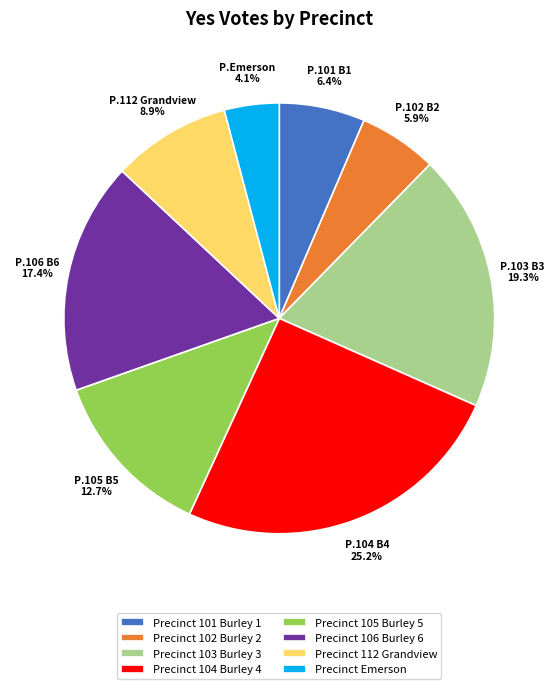

Rank the categories by value from highest to lowest.

Precinct 104 Burley 4, Precinct 103 Burley 3, Precinct 106 Burley 6, Precinct 105 Burley 5, Precinct 112 Grandview, Precinct 101 Burley 1, Precinct 102 Burley 2, Precinct Emerson